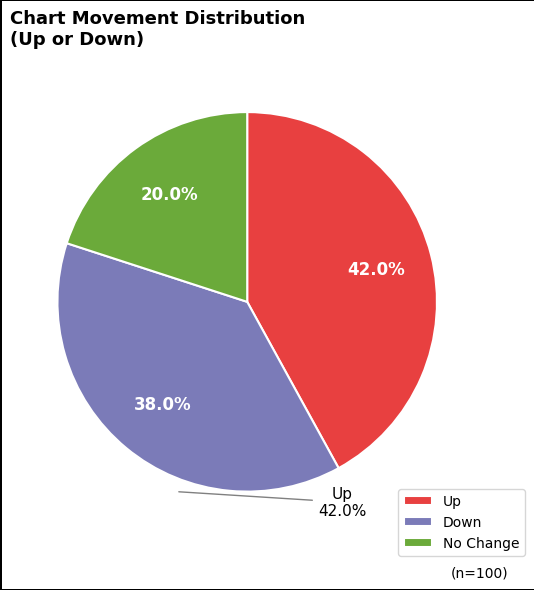

Rank the categories by value from highest to lowest.

Up, Down, No Change